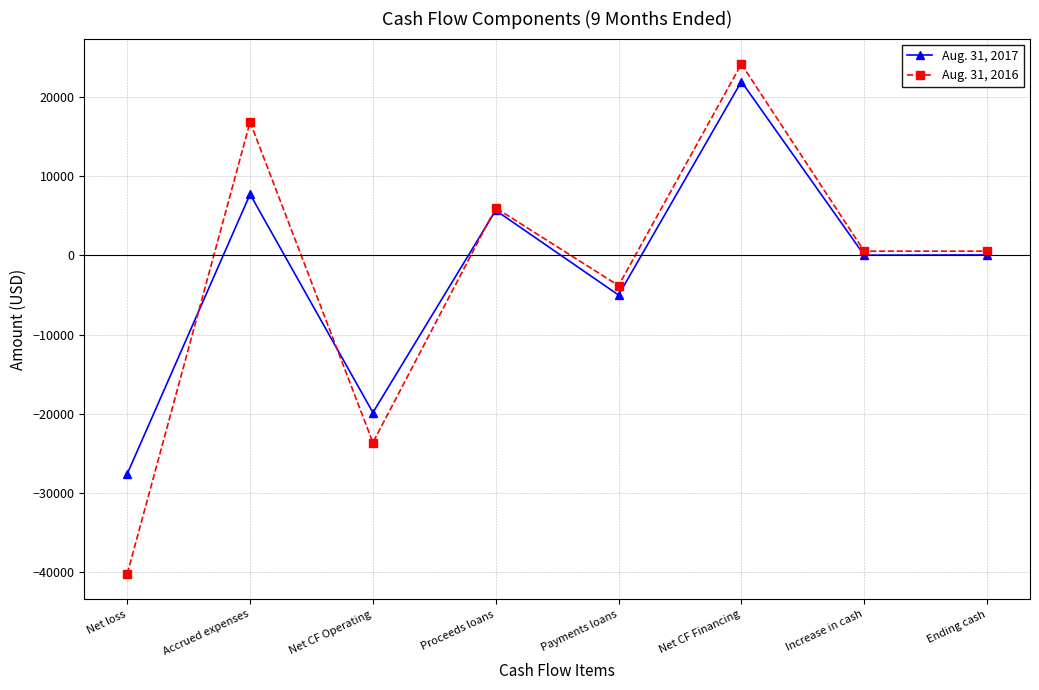

What position from the right is Ending cash?

1